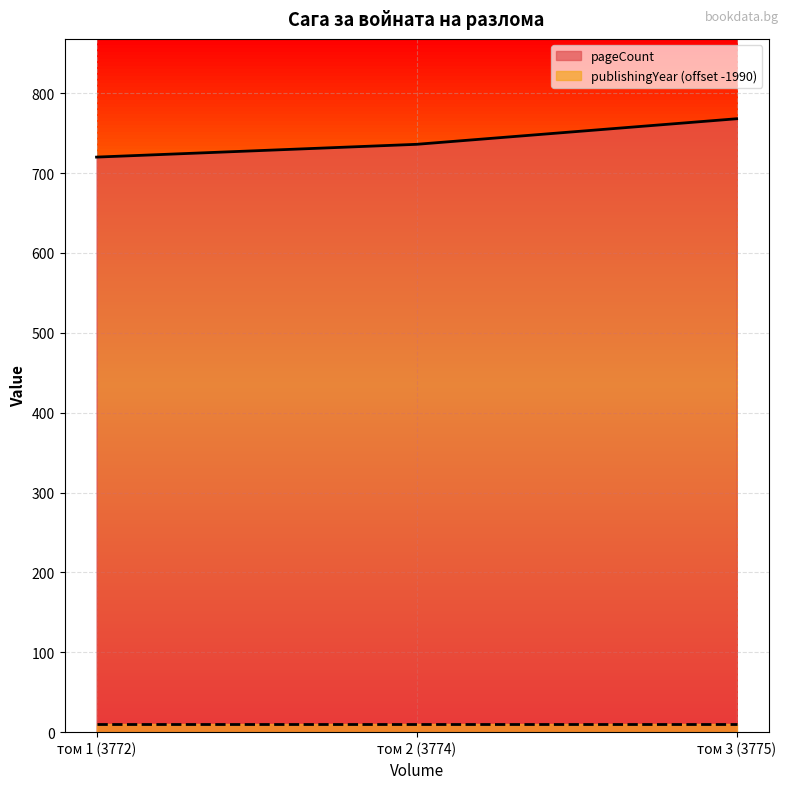

What is the sum of the values at том 2 (3774) and том 1 (3772)?

1456